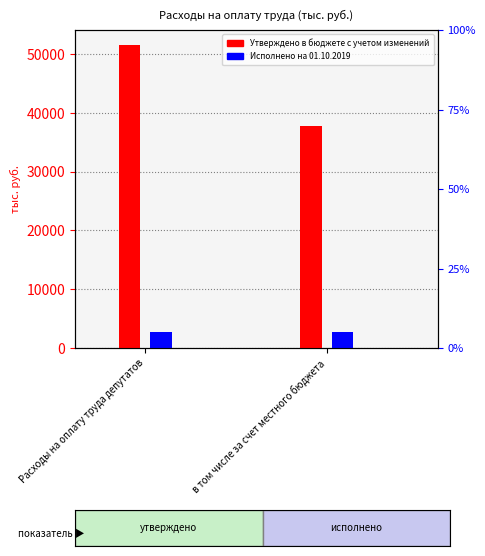

Which series changed the most between Расходы на оплату труда депутатов and в том числе за счет местного бюджета?

Утверждено в бюджете с учетом изменений